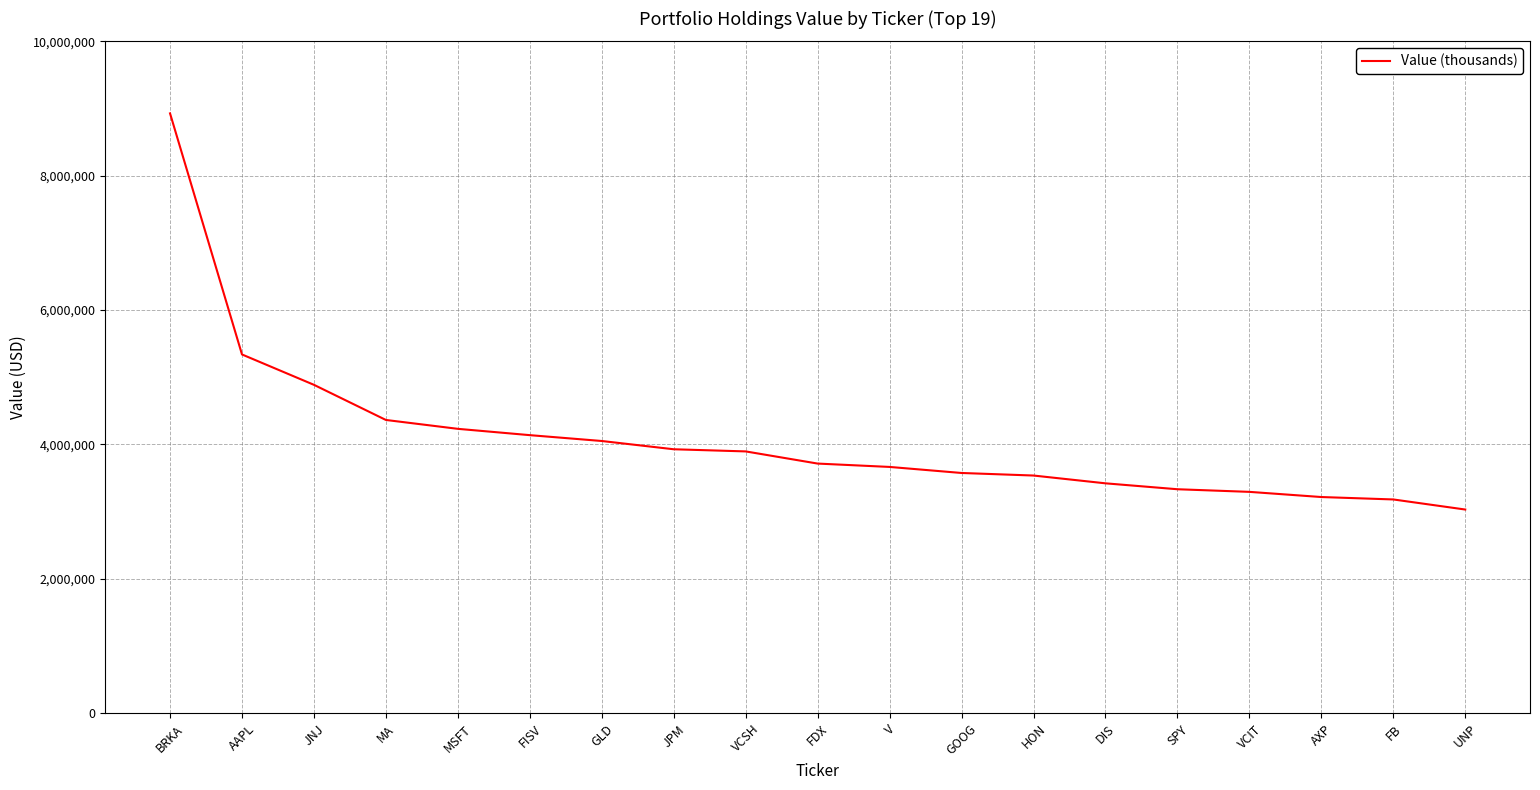

Is this an area chart (filled region under the line)?

No